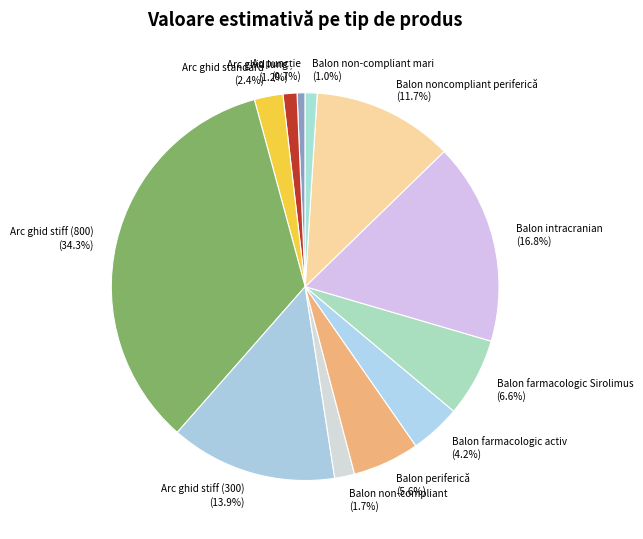

Is there any slice that represents more than half of the pie?

No